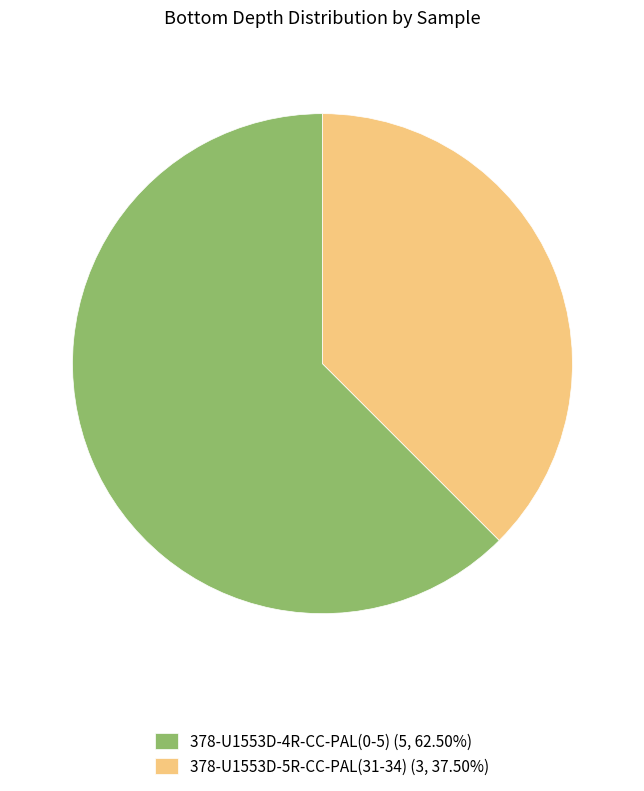

Approximately how many times larger is the value at 378-U1553D-5R-CC-PAL(31-34) (3, 37.50%) compared to 378-U1553D-4R-CC-PAL(0-5) (5, 62.50%)?

0.6